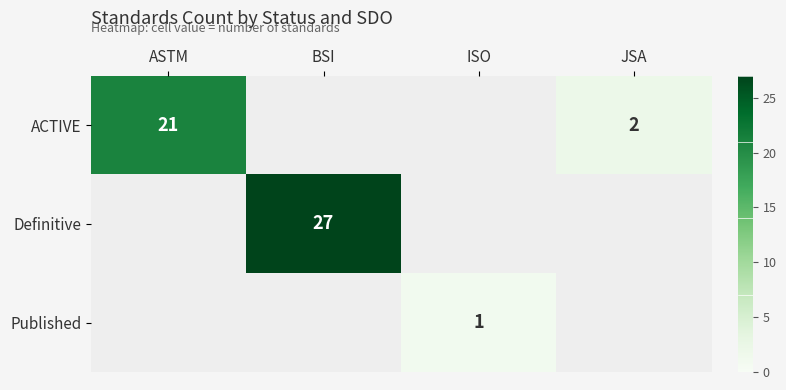

At how many categories does at least one series exceed 6?

2